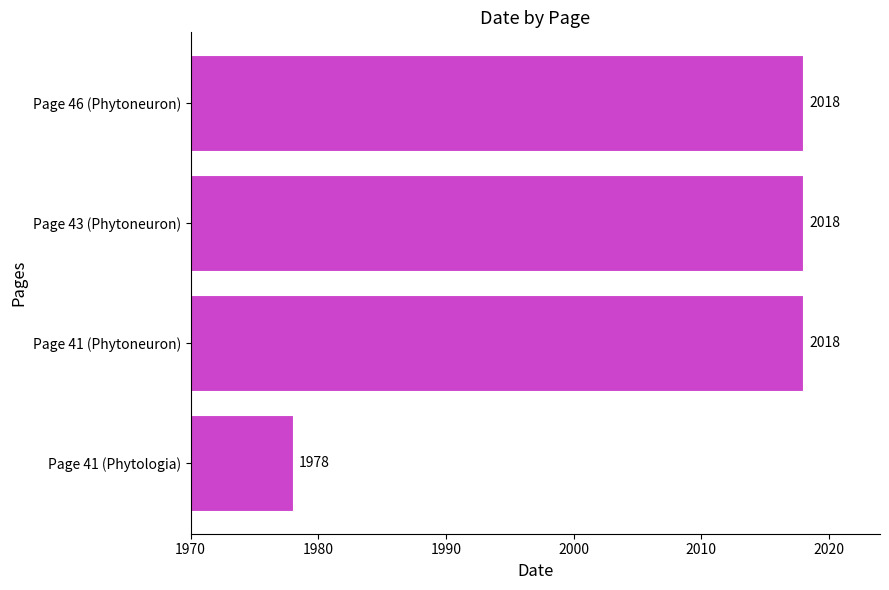

Reading bottom to top, transcribe all the data shown in this chart.

Page 41 (Phytologia)=1978	Page 41 (Phytoneuron)=2018	Page 43 (Phytoneuron)=2018	Page 46 (Phytoneuron)=2018